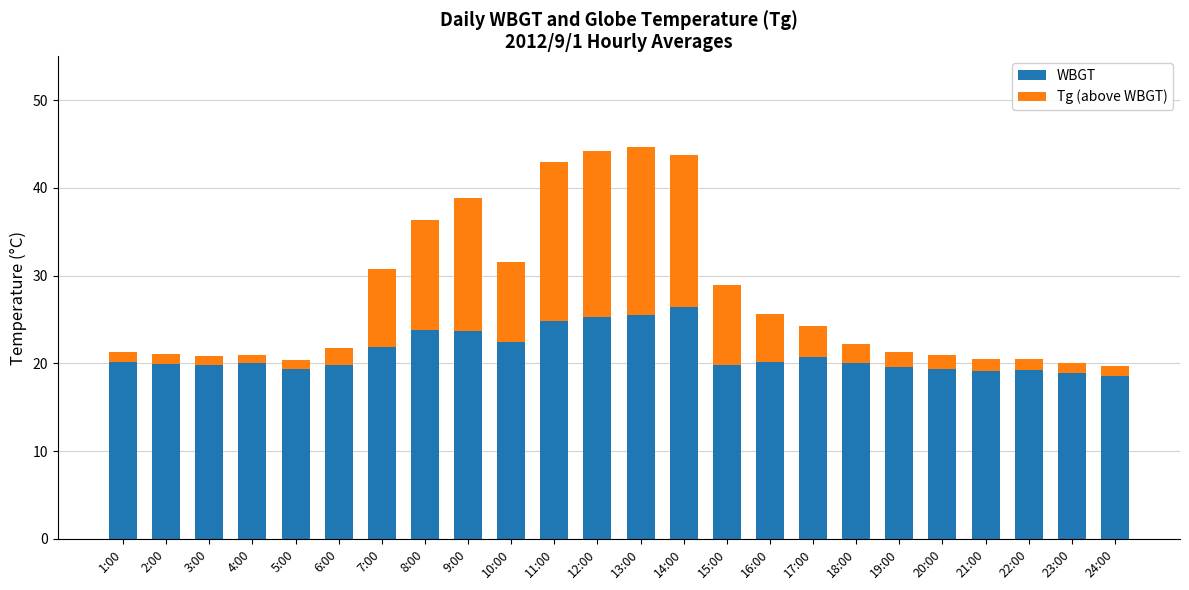

What is the maximum value for WBGT?

26.4